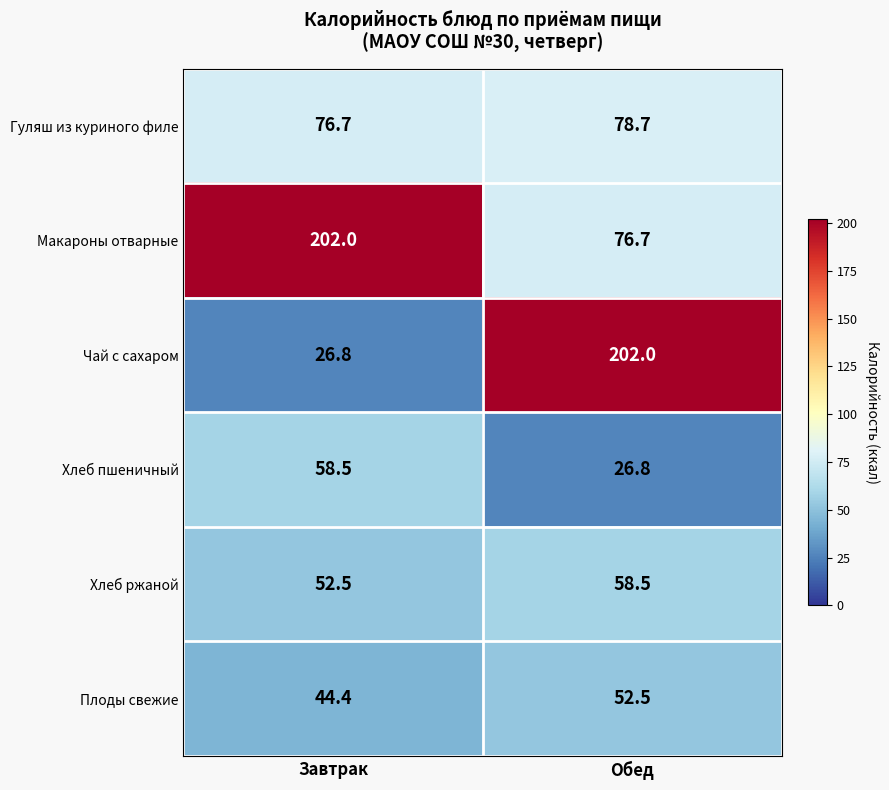

Which series has the largest range (max minus min)?

Чай с сахаром